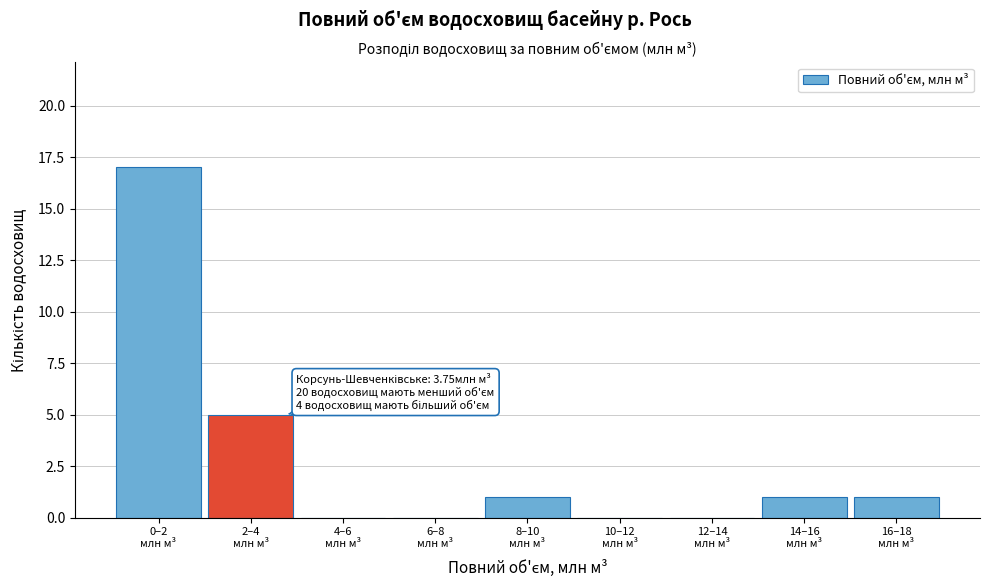

What is the maximum value shown in the chart?

17